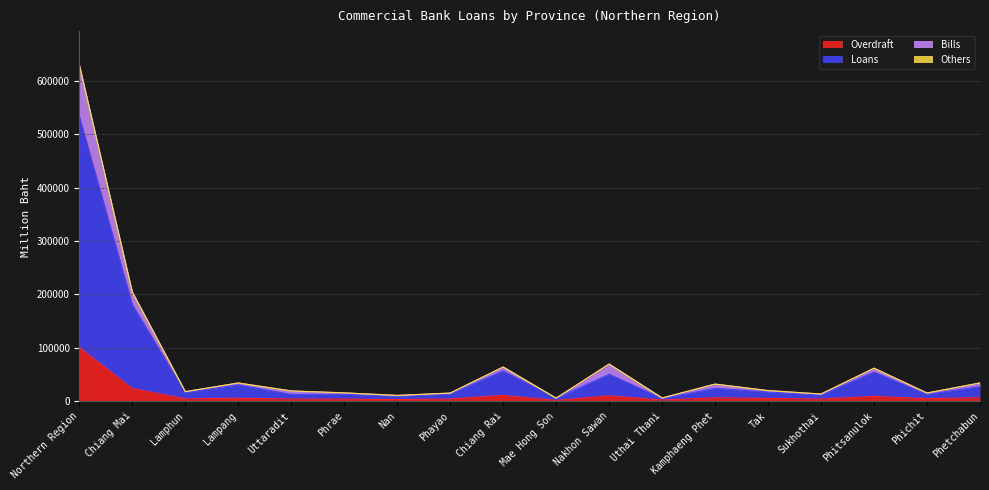

True or false: Others and Loans intersect in this chart.

False